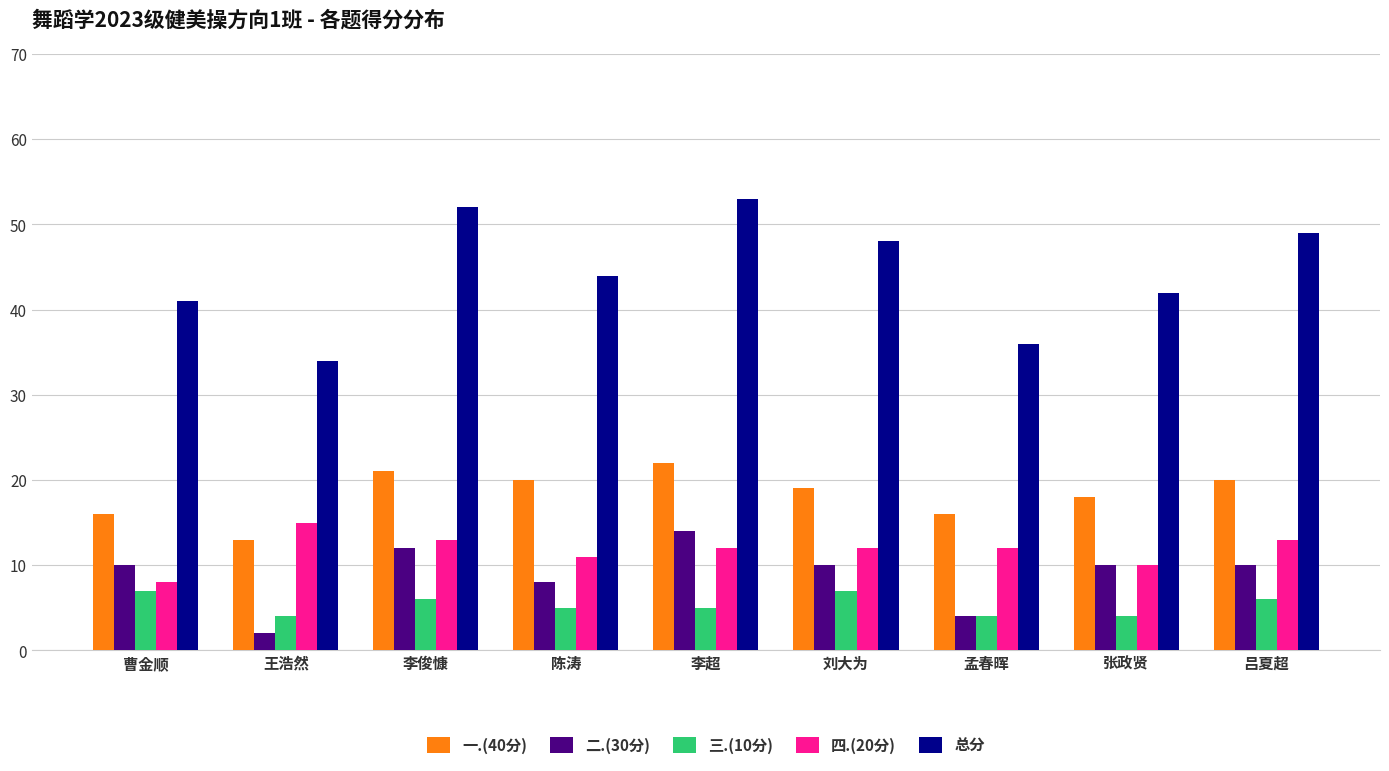

Between 李俊慷 and 张政贤, which series saw the biggest shift?

总分